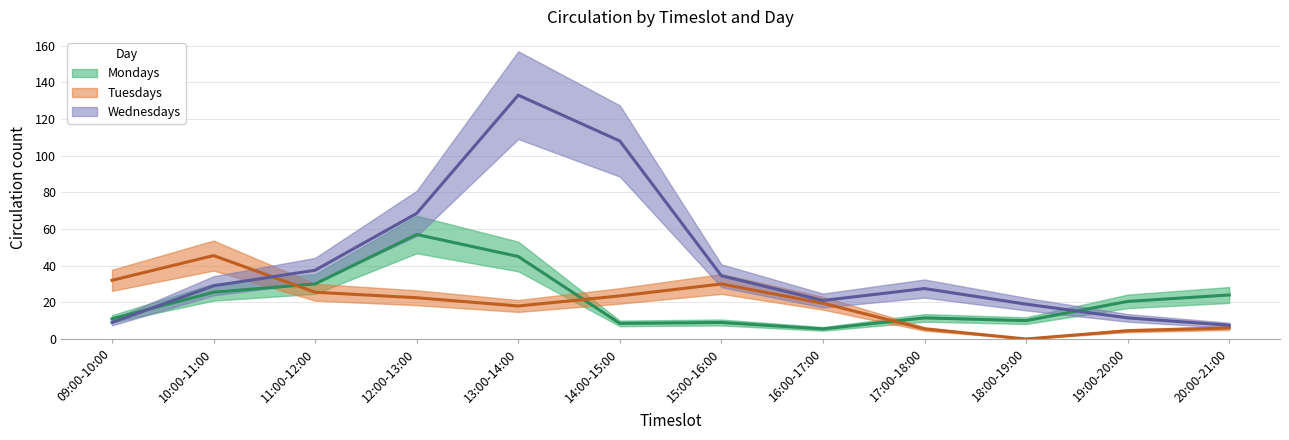

What is the label of the 7th point from the left?

15:00-16:00